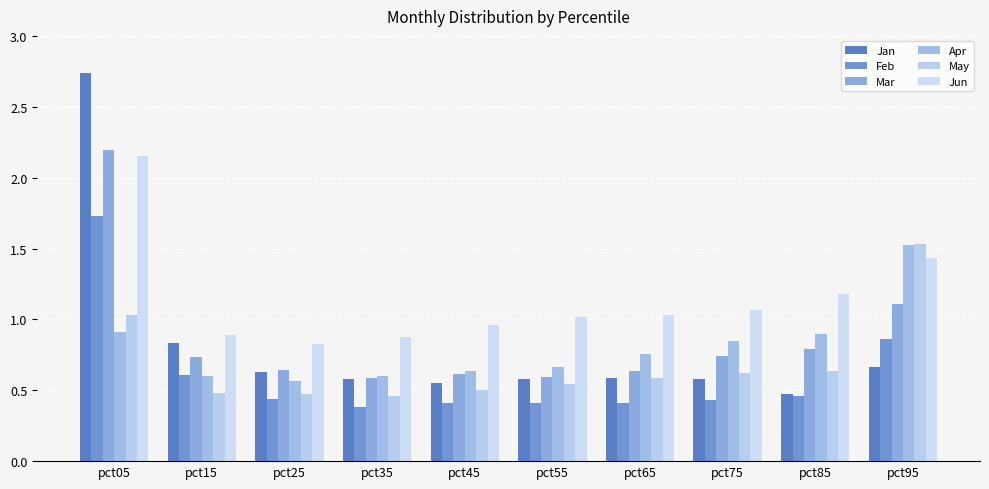

True or false: Jun has a value of 1.0 at pct55.

True